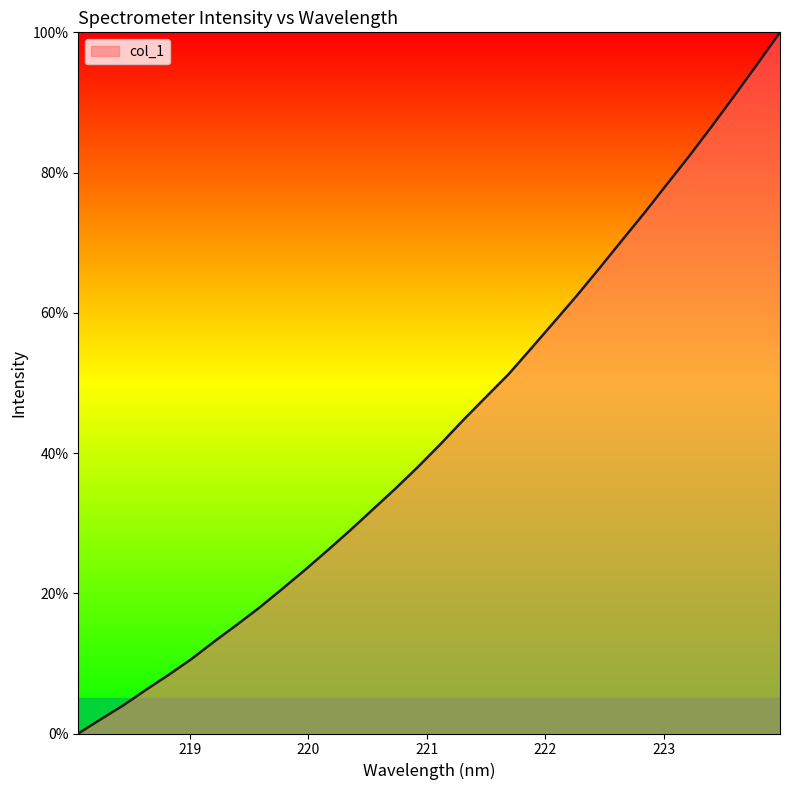

What is the maximum value shown in the chart?

100.0